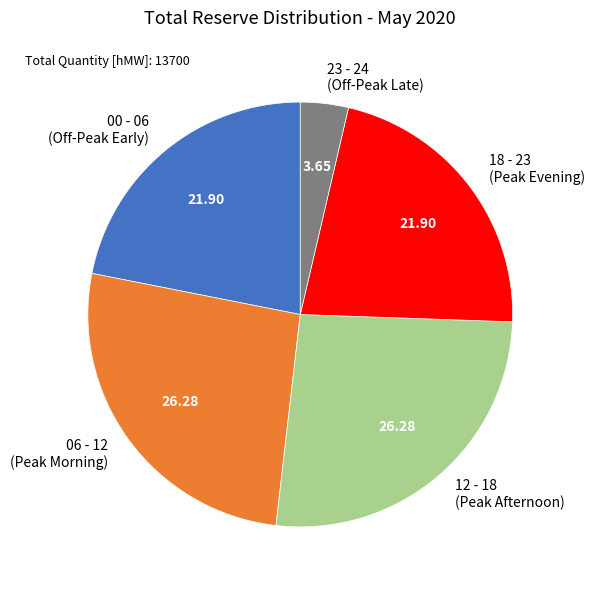

Is there a majority slice in this chart?

No